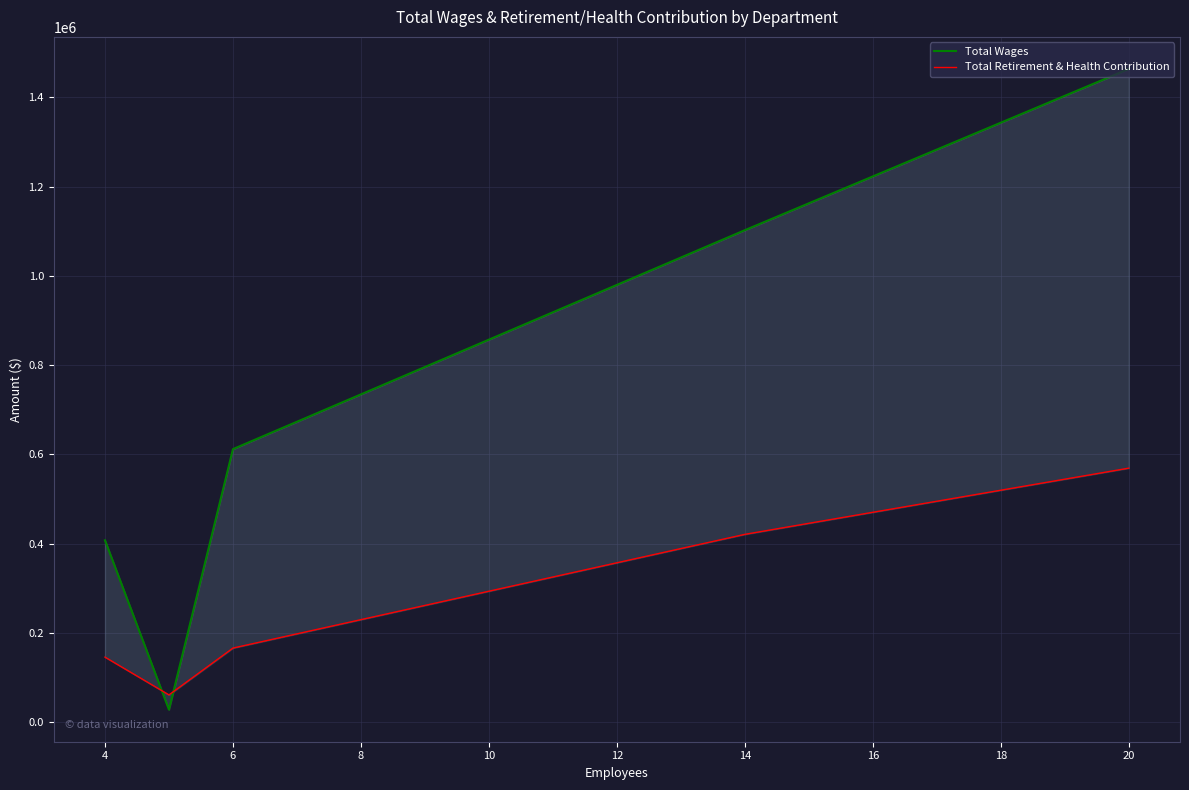

Rank the series by their average value, from highest to lowest.

Total Wages, Total Retirement & Health Contribution